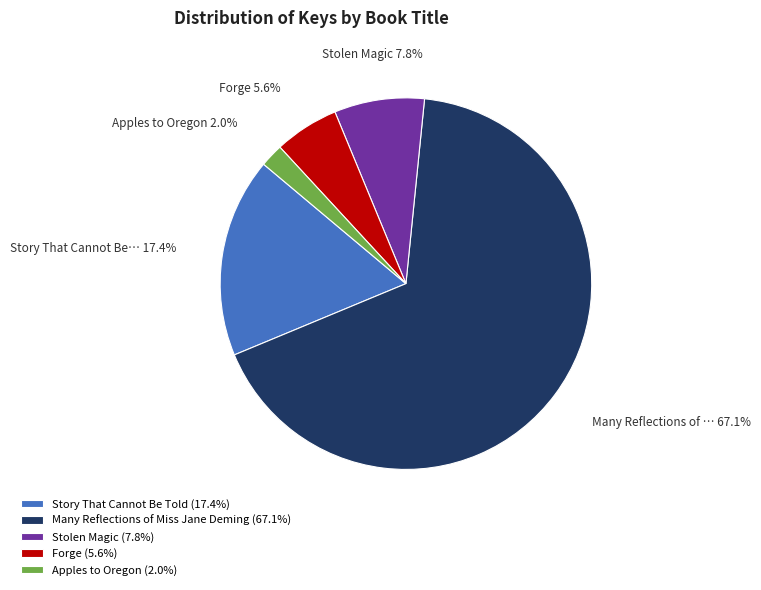

To the nearest percent, what is the difference between the Forge and Stolen Magic slice percentages?

2%